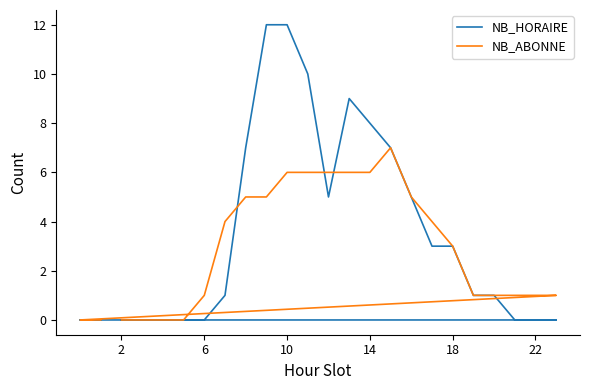

Which series has the widest spread of values?

NB_HORAIRE